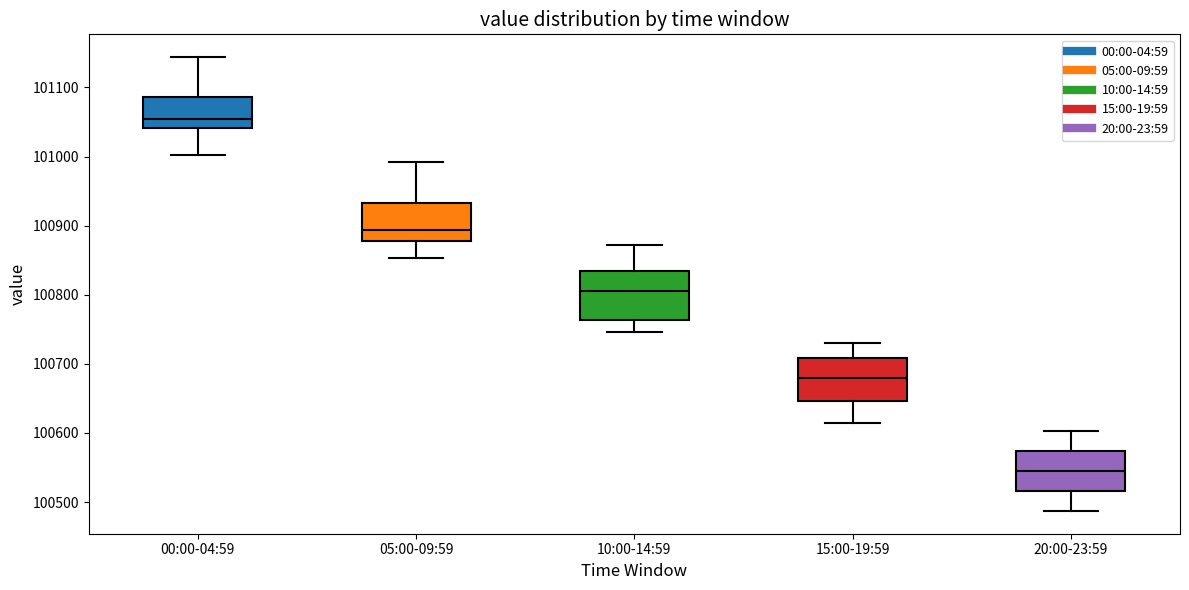

Reading left to right, read every box against the y-axis: the position of its median line, the range the box covers, and the ends of its whiskers. The values are not printed on the chart, so give them approximately, as read against the axis.

00:00-04:59: median 101050, box 101040 to 101090, whiskers 101000 to 101140
05:00-09:59: median 100890, box 100880 to 100930, whiskers 100850 to 100990
10:00-14:59: median 100800, box 100760 to 100830, whiskers 100750 to 100870
15:00-19:59: median 100680, box 100650 to 100710, whiskers 100610 to 100730
20:00-23:59: median 100540, box 100520 to 100570, whiskers 100490 to 100600